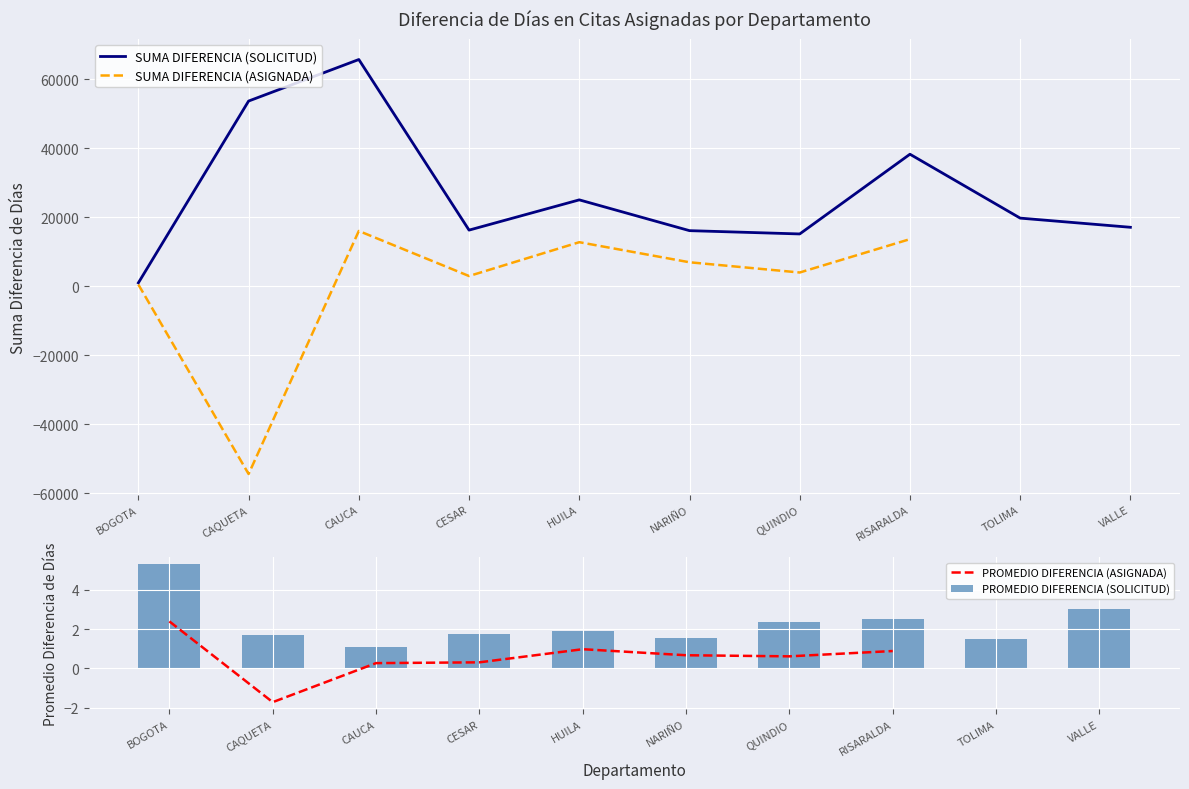

Is it true that PROMEDIO DIFERENCIA (SOLICITUD) equals 5.3 at BOGOTA?

True